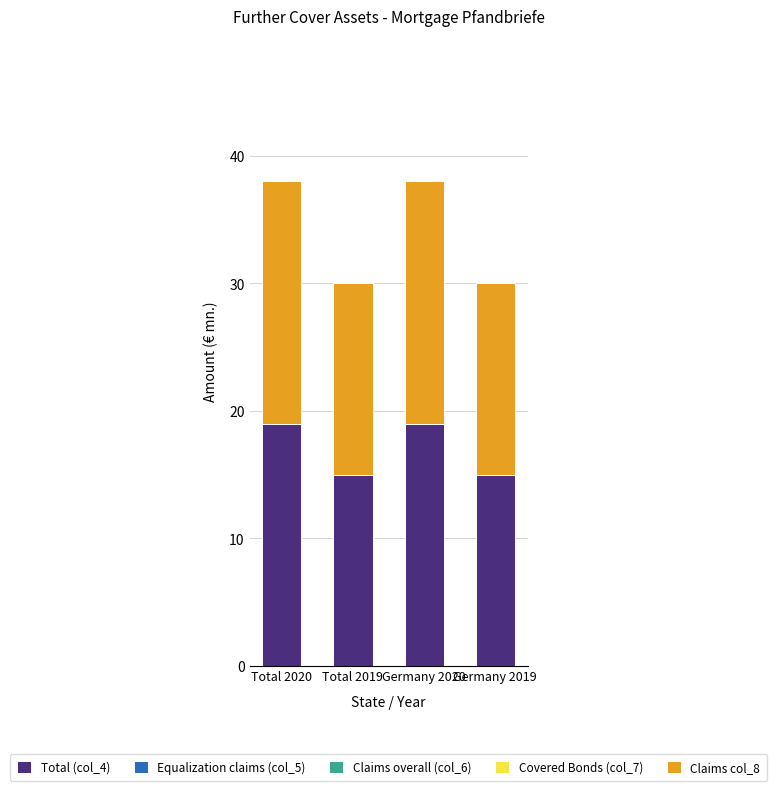

What is the difference between the second highest and second lowest values in the Total (col_4) series?

4